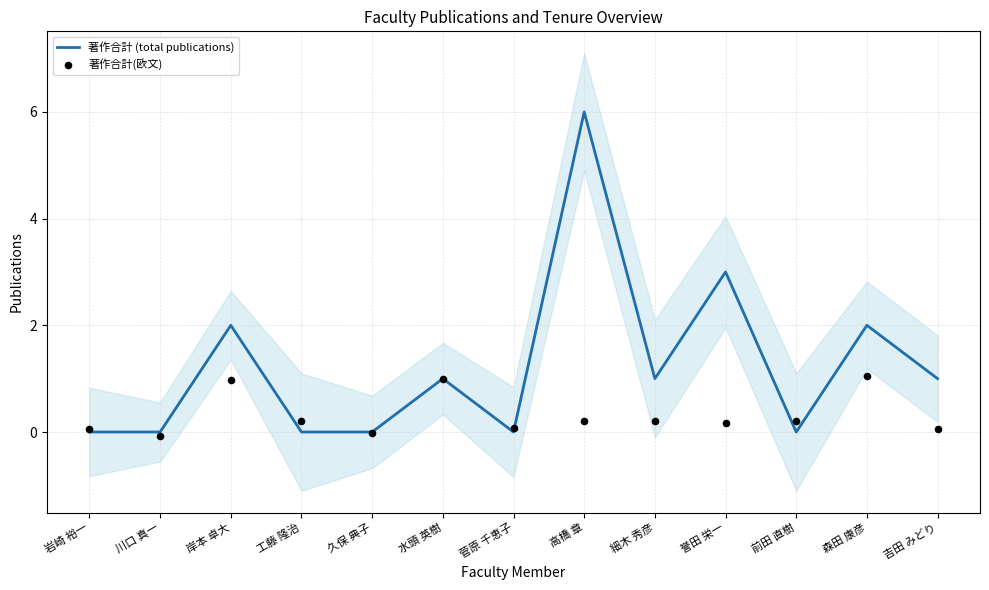

What are all the series names shown in the legend?

著作合計 (total publications), 著作合計(欧文)